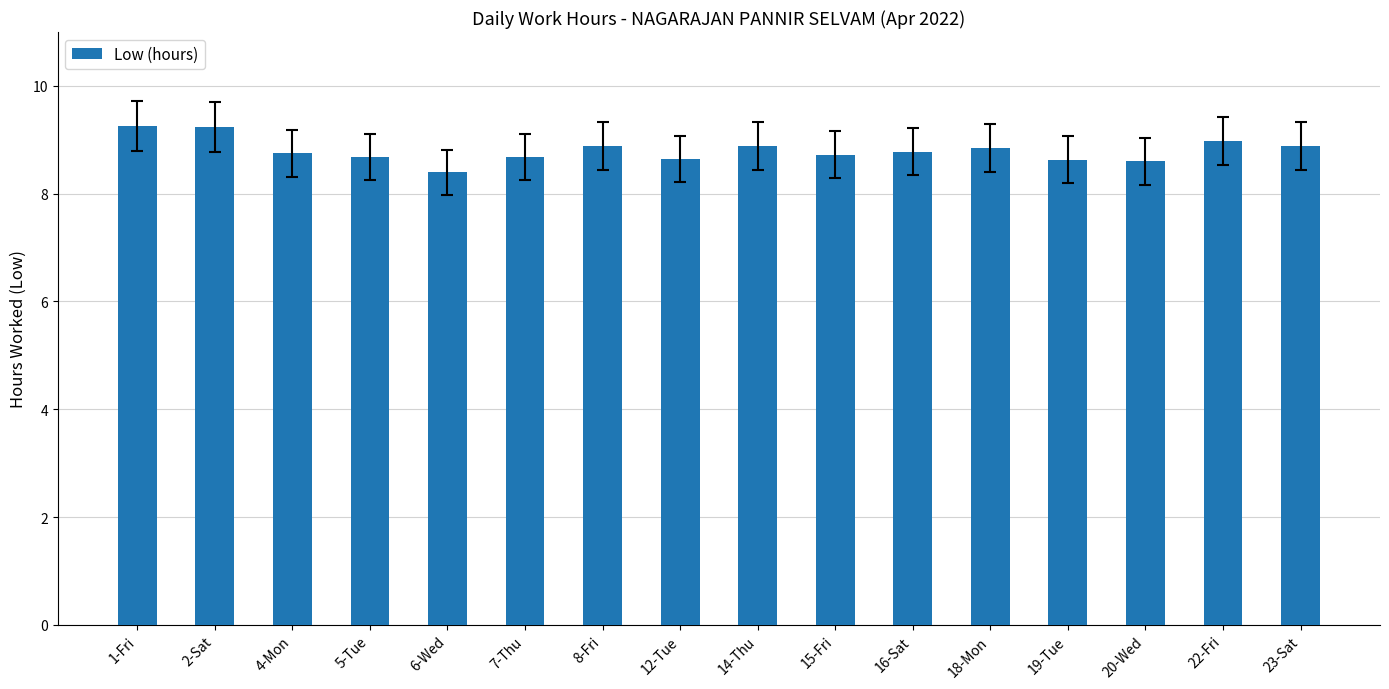

What is the smallest value displayed?

8.4